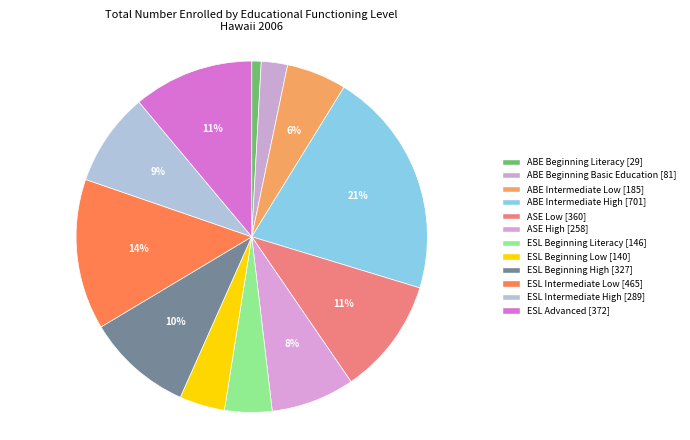

How many slices are in this pie chart?

12